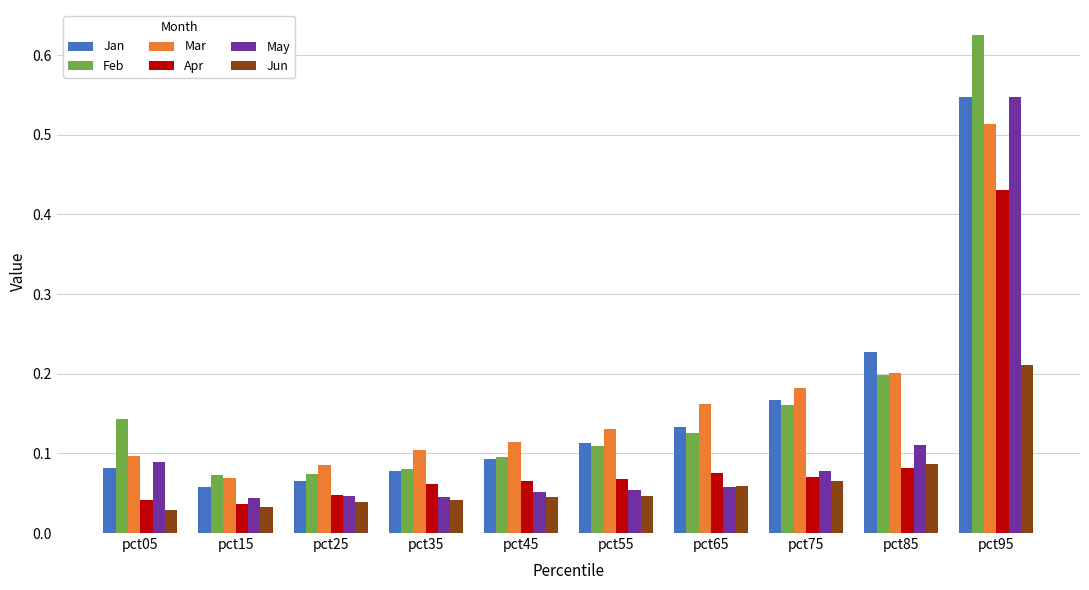

What is the sum of the Mar values at pct85 and pct55?

0.3